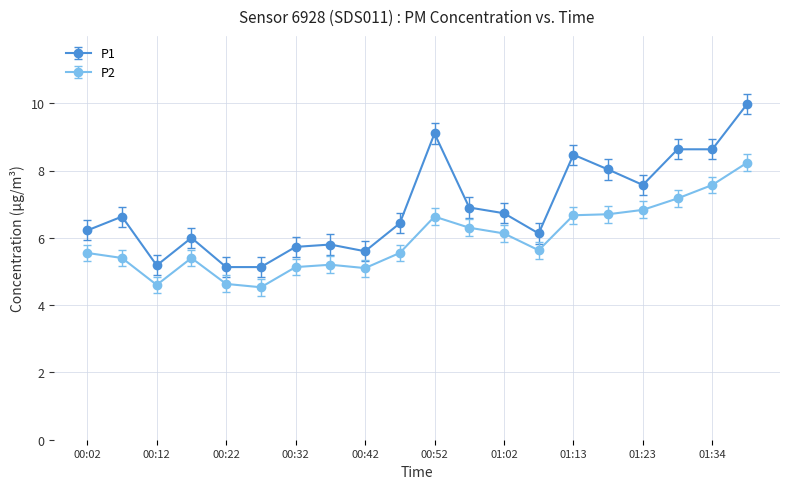

True or false: P1 and P2 intersect in this chart.

False